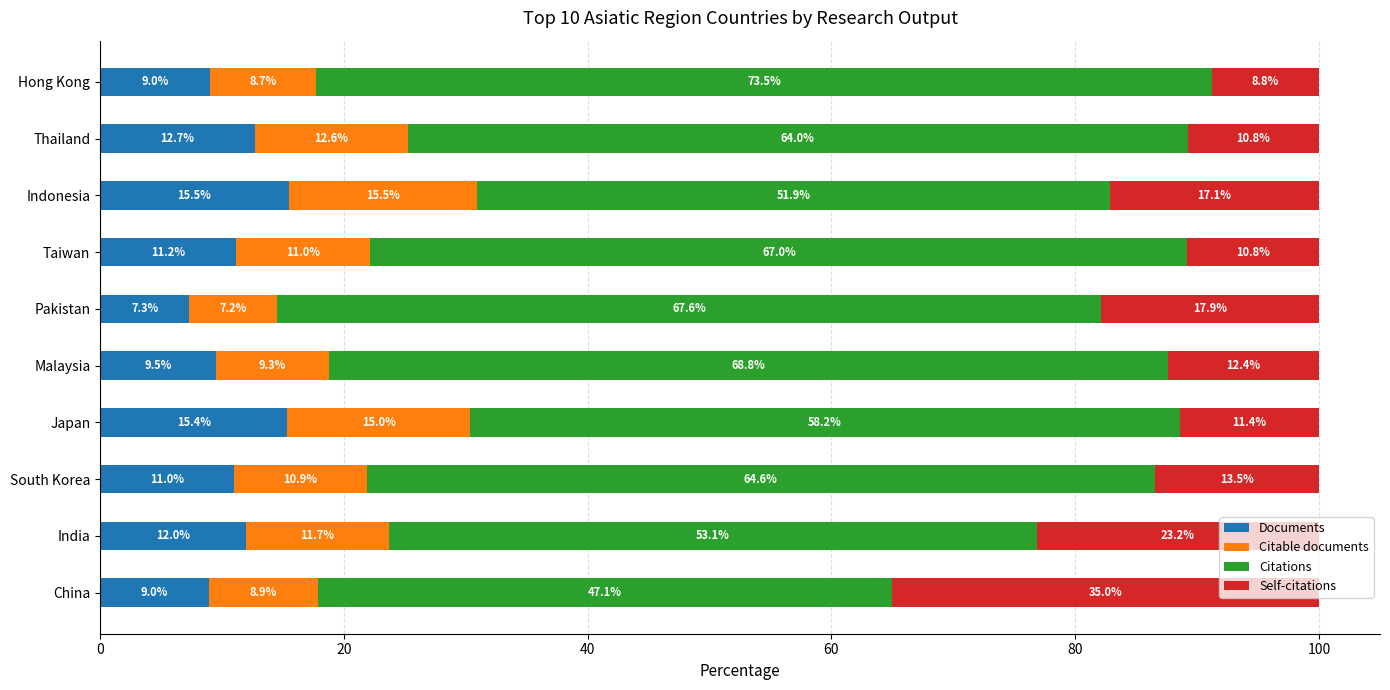

At which label does Documents reach its minimum?

Pakistan